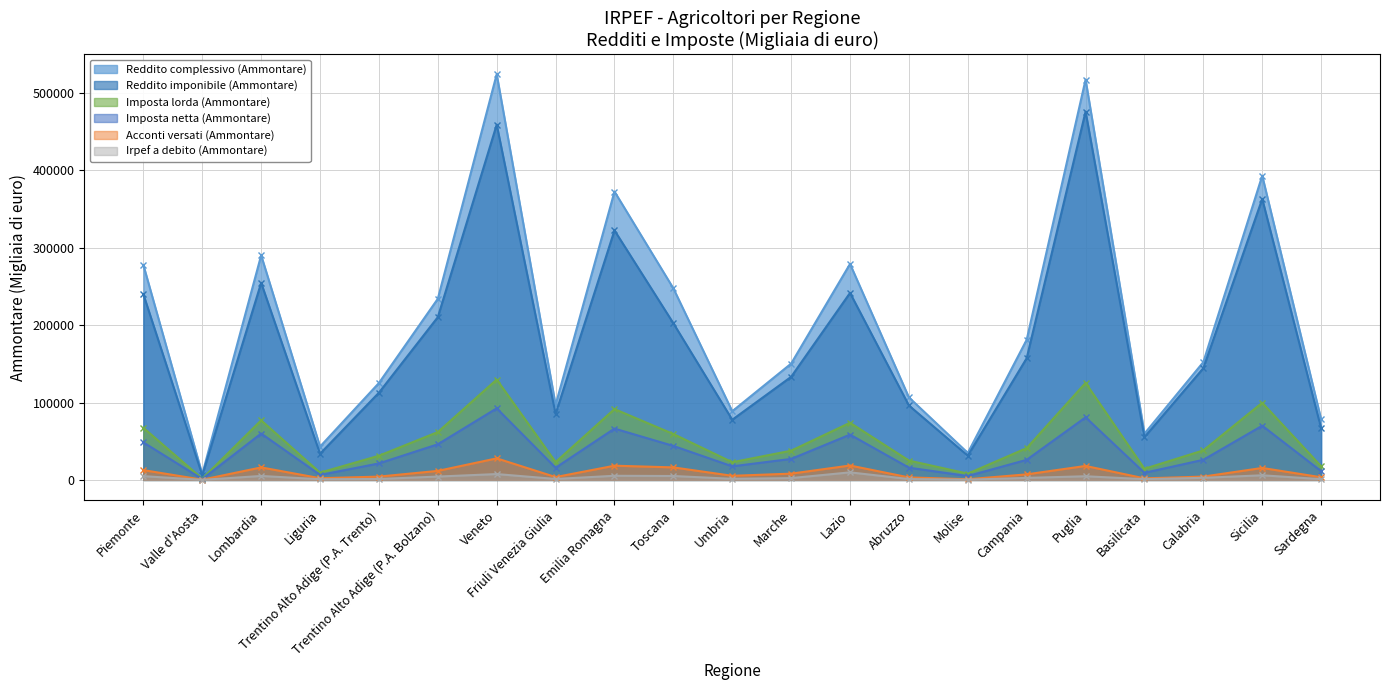

Rank the series at Trentino Alto Adige (P.A. Trento) from highest to lowest value.

Reddito complessivo (Ammontare), Reddito imponibile (Ammontare), Imposta lorda (Ammontare), Imposta netta (Ammontare), Acconti versati (Ammontare), Irpef a debito (Ammontare)